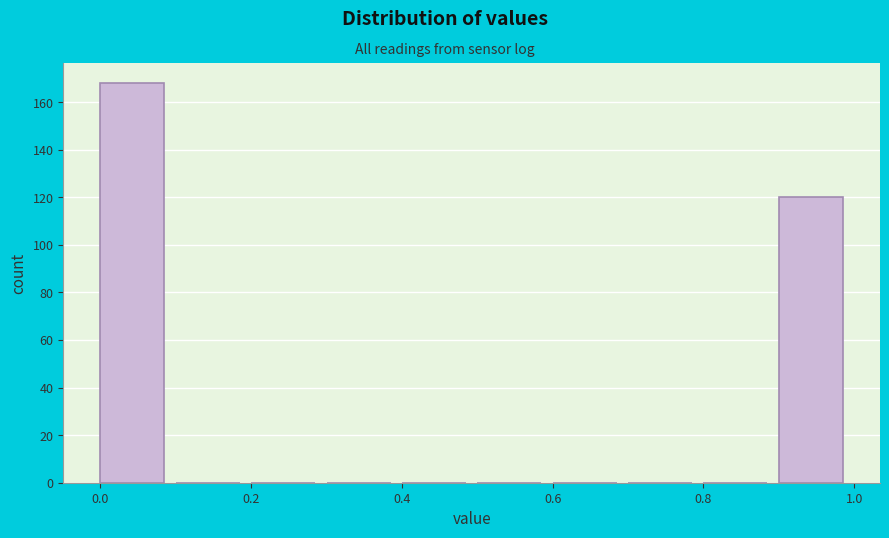

What is the height of the bar covering 0.0 to 0.1 on the x-axis? The values are not printed on the chart, so give them approximately, as read against the axis.

168